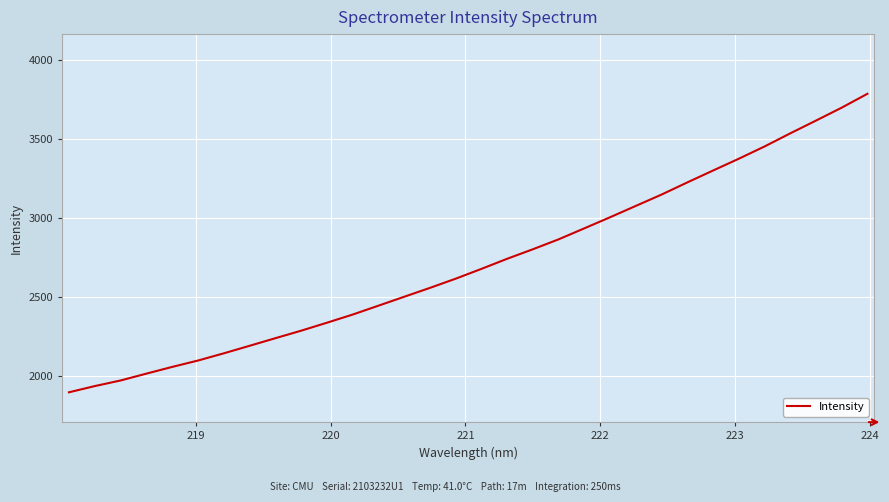

What is the greatest value displayed?

3784.8